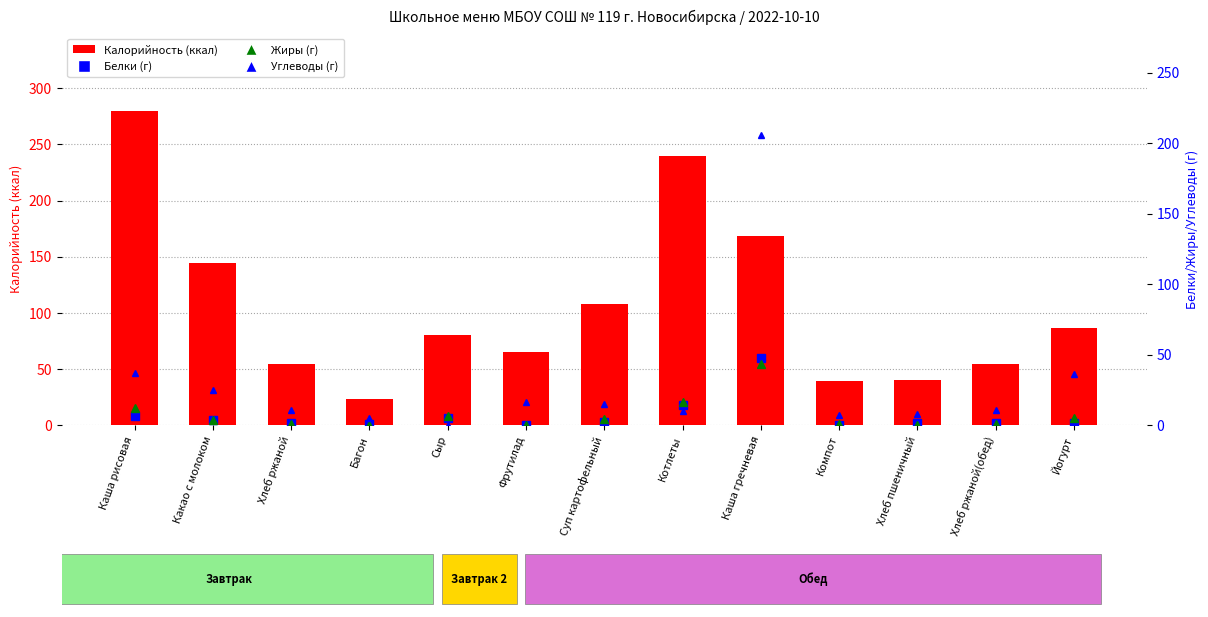

What is the label of the 6th bar from the left?

Фрутилад